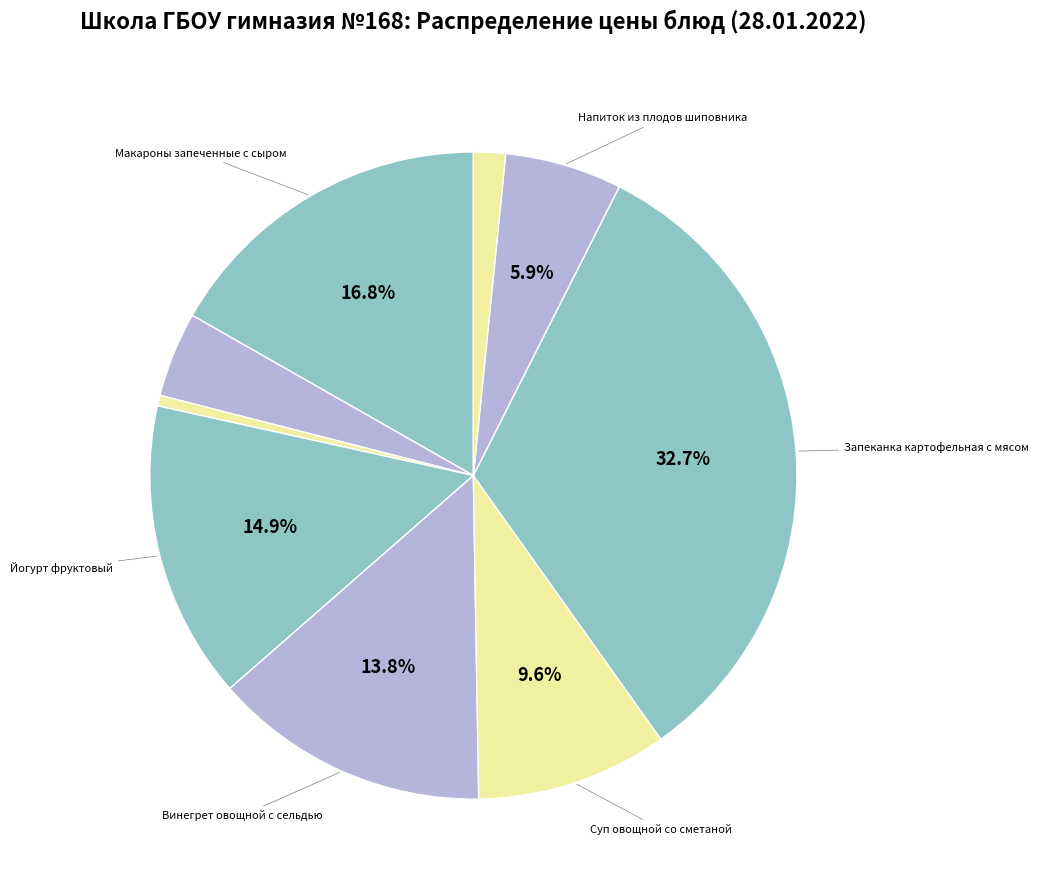

Rank the categories by value from lowest to highest.

Чай с сахаром, Хлеб ржано-пшеничный, Бутерброд с маслом, Напиток из плодов шиповника, Суп овощной со сметаной, Винегрет овощной с сельдью, Йогурт фруктовый, Макароны запеченные с сыром, Запеканка картофельная с мясом